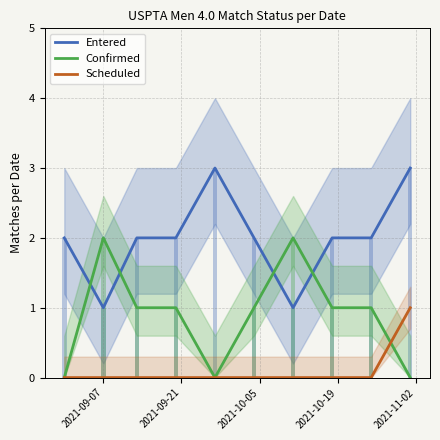

True or false: Scheduled and Entered intersect in this chart.

False